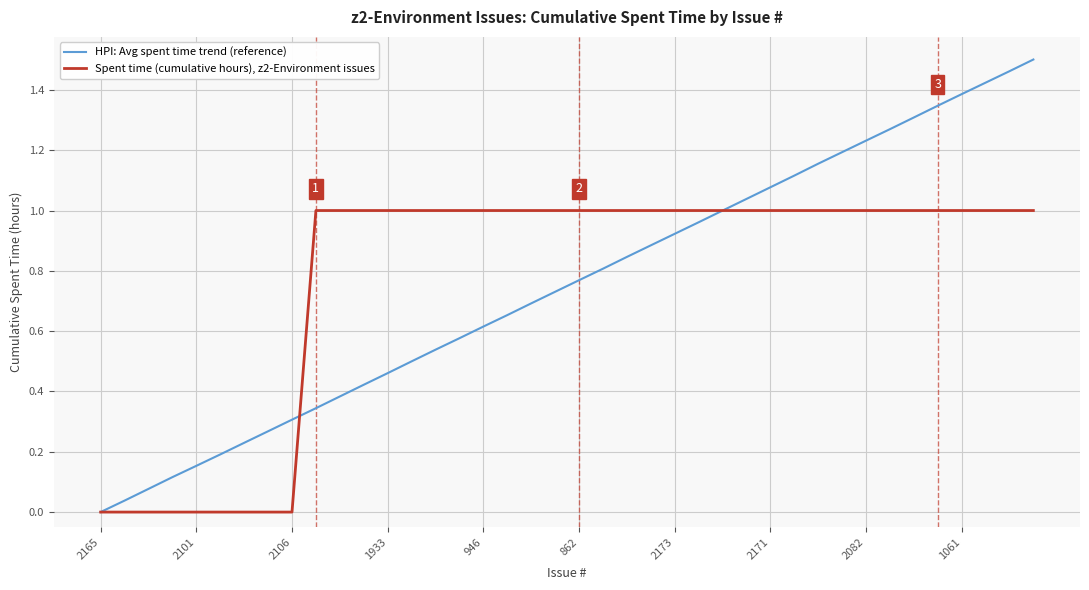

True or false: HPI: Avg spent time trend (reference) has more than 0 interior local peaks.

False